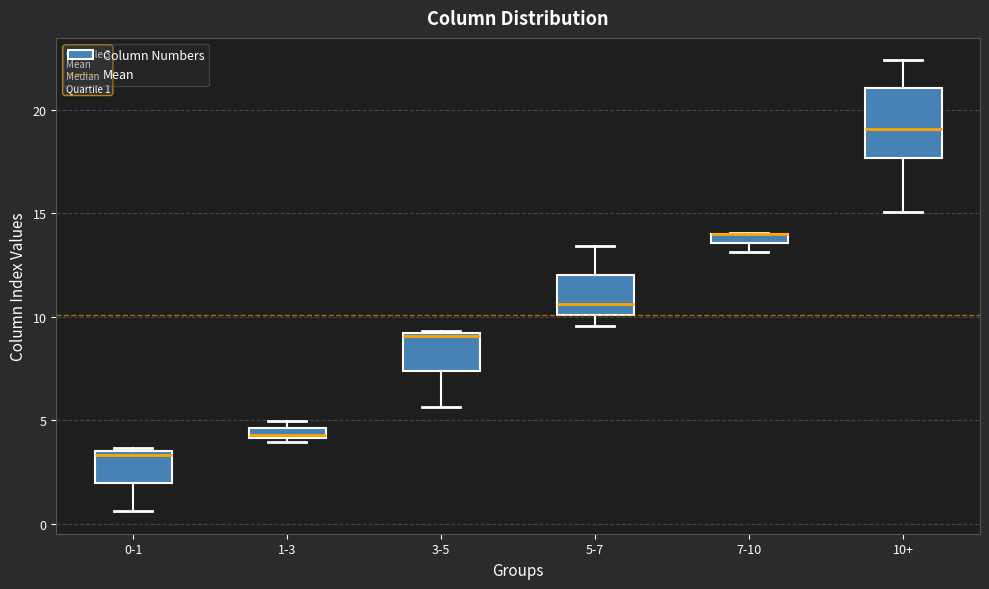

Comparing the boxes themselves (not the whiskers), which one is the tallest?

10+